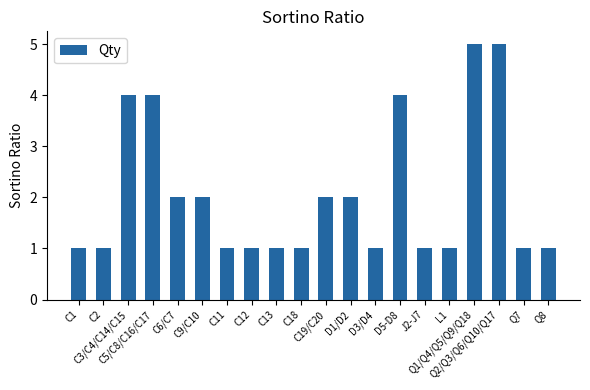

What is the value of the 10th bar from the left?

1